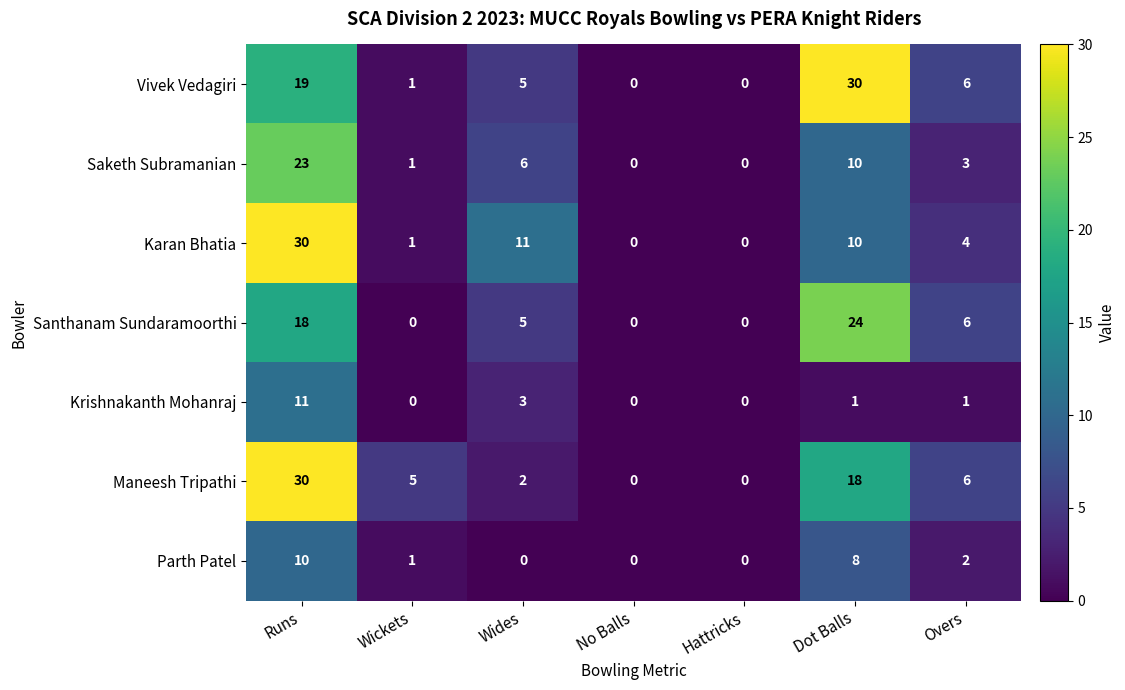

At which category is the sum across all series the highest?

Runs